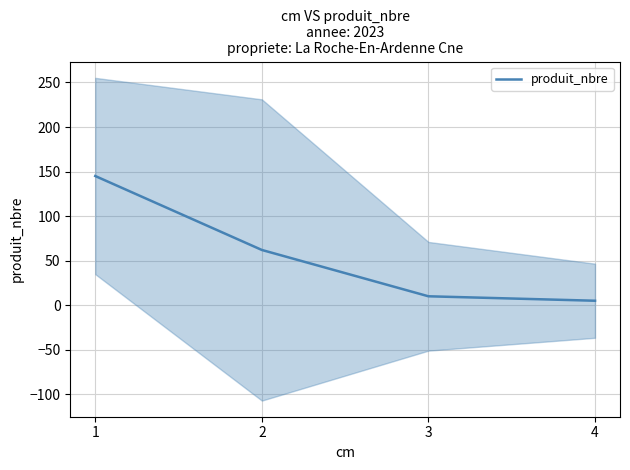

What is the minimum value shown in the chart?

5